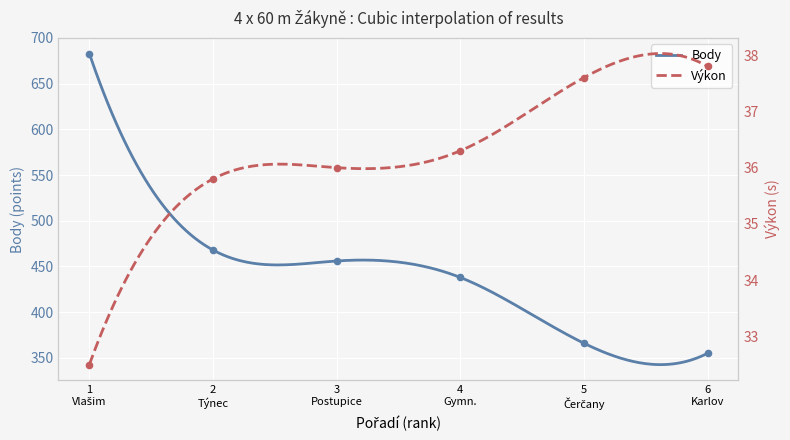

What are all the series names shown in the legend?

Výkon, Body